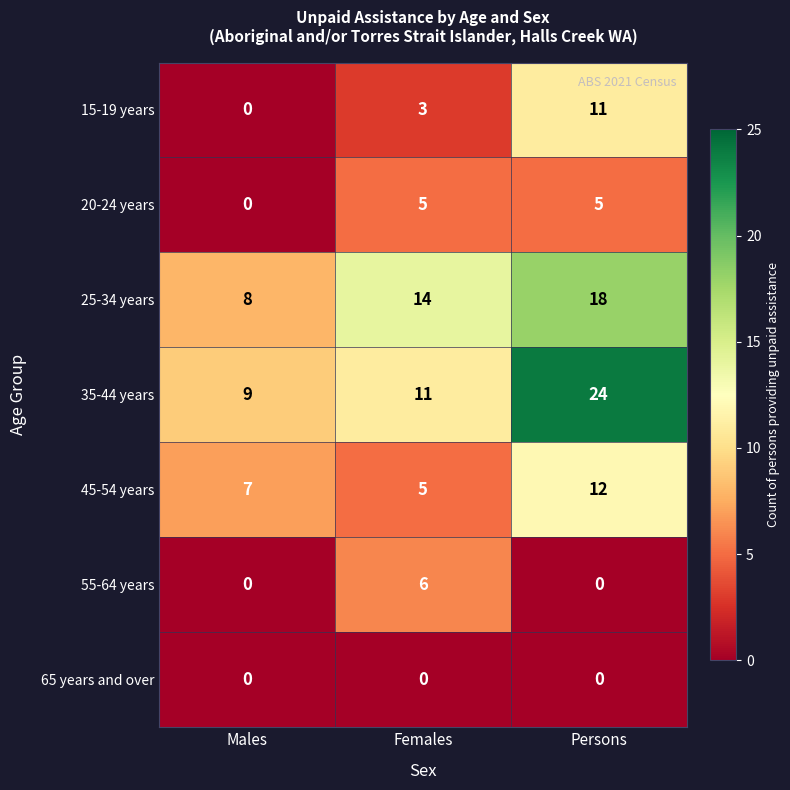

Between Females and Persons, which series saw the biggest shift?

35-44 years